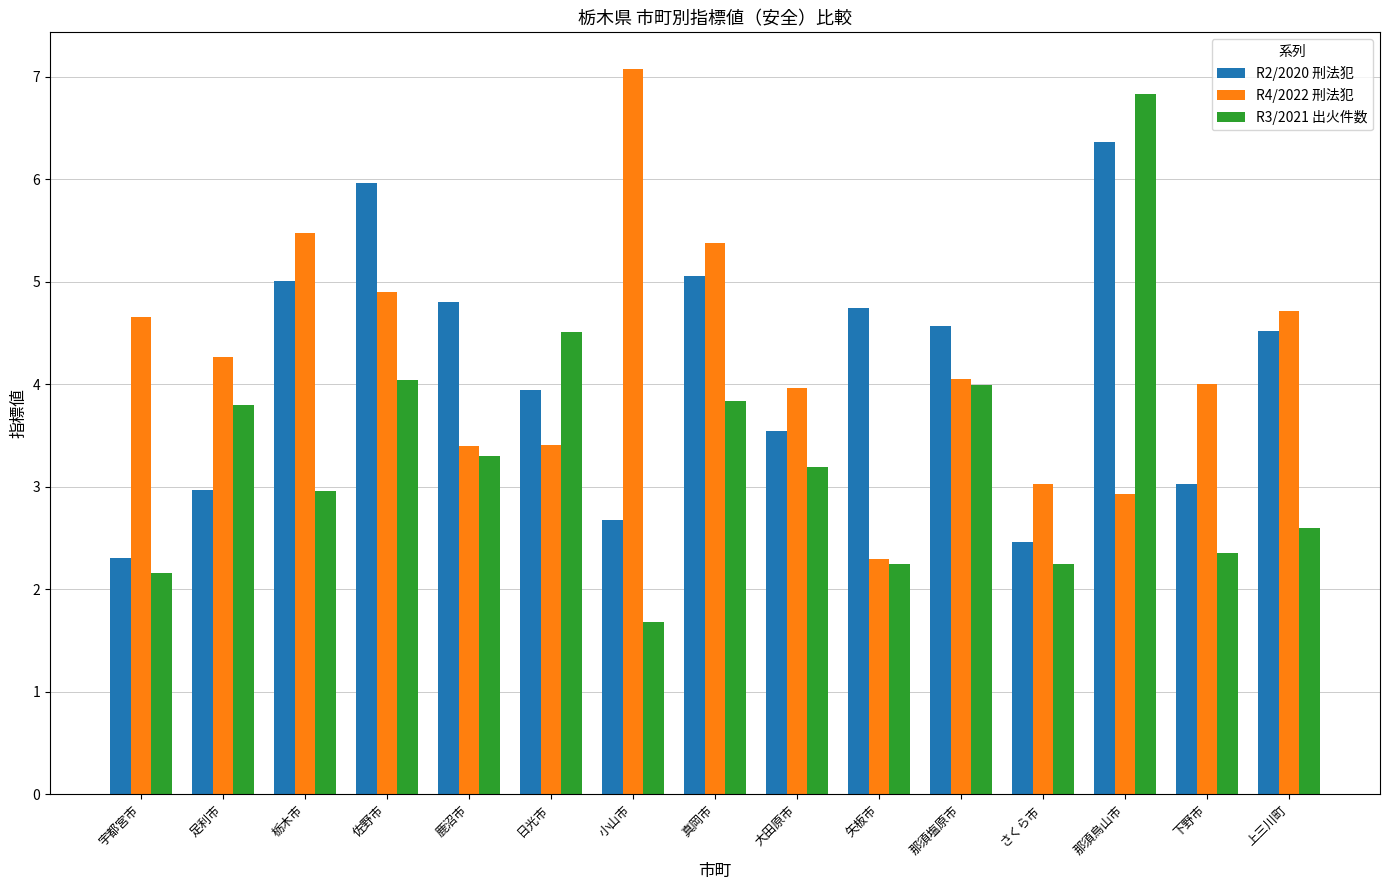

What is the difference between the maximum and second lowest values in the R3/2021 出火件数 series?

4.7